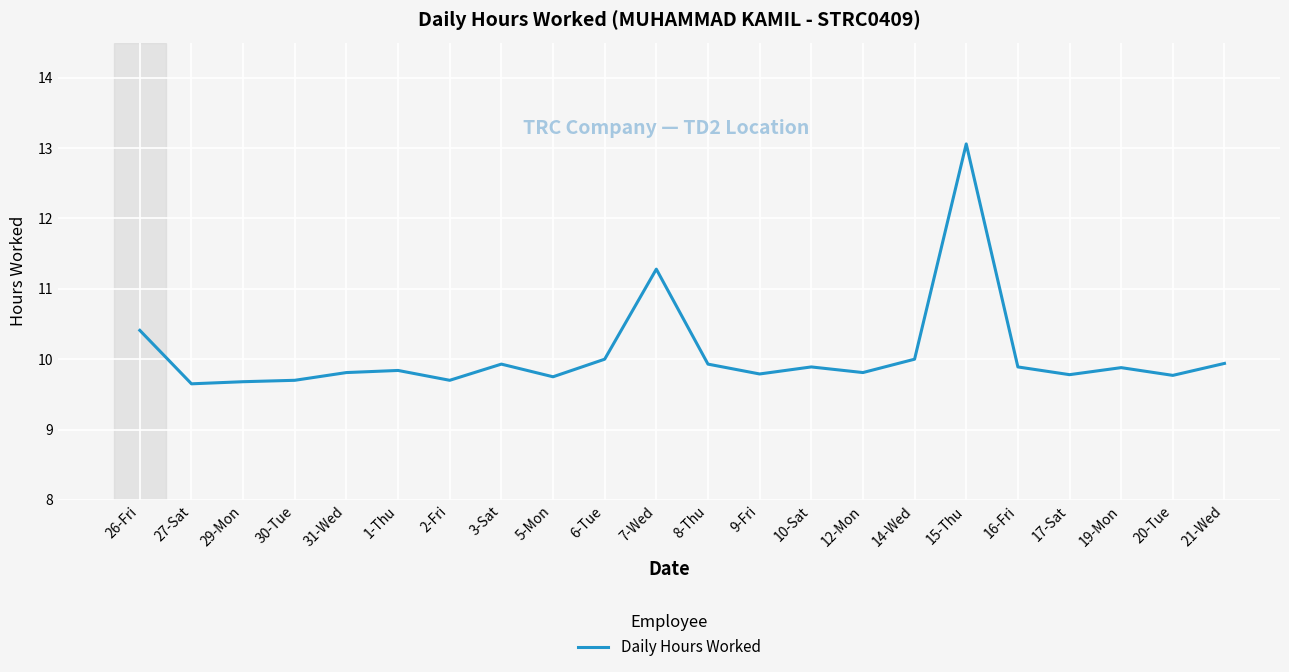

Which label corresponds to the largest value in the chart?

15-Thu